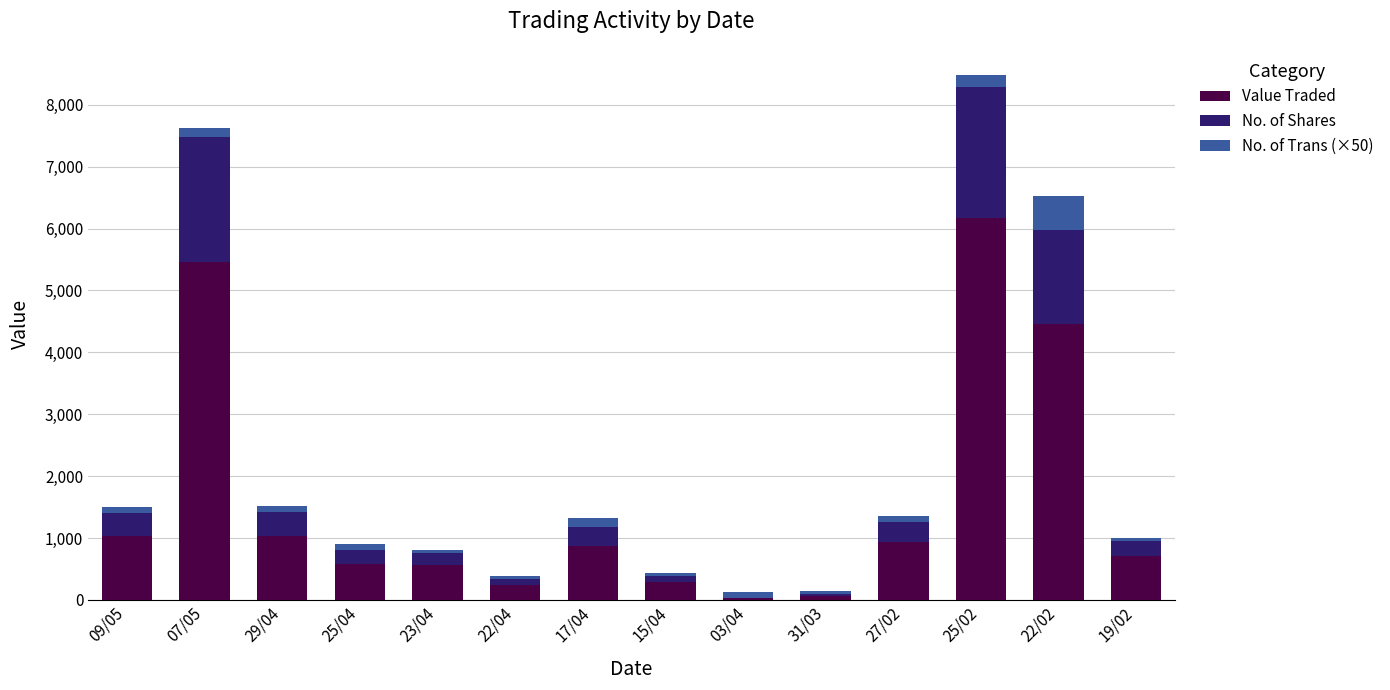

What is the sum of all Value Traded values?

22434